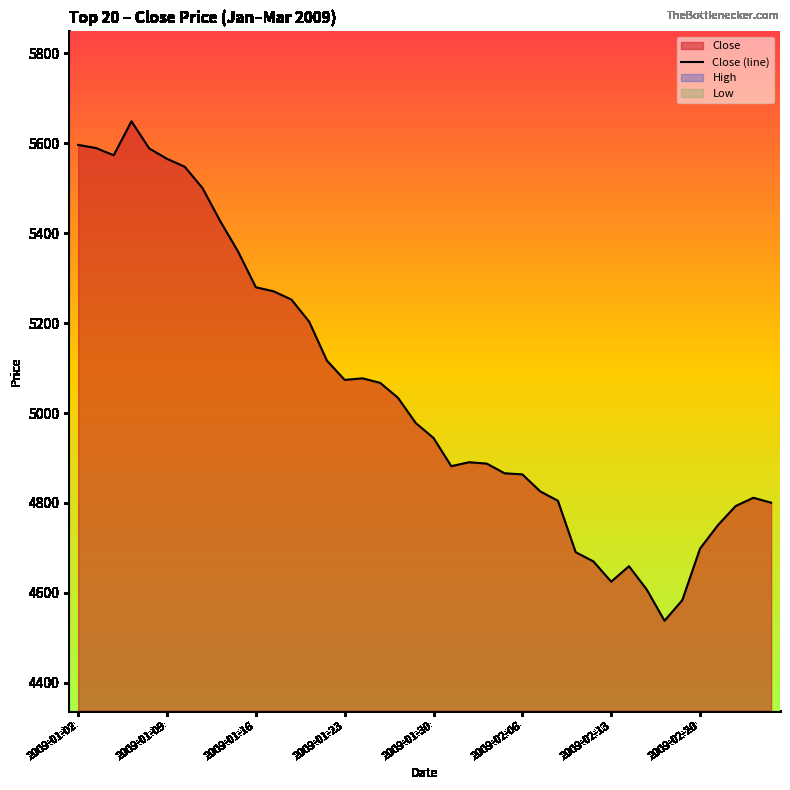

What is the value of the 40th point from the left?

4800.5